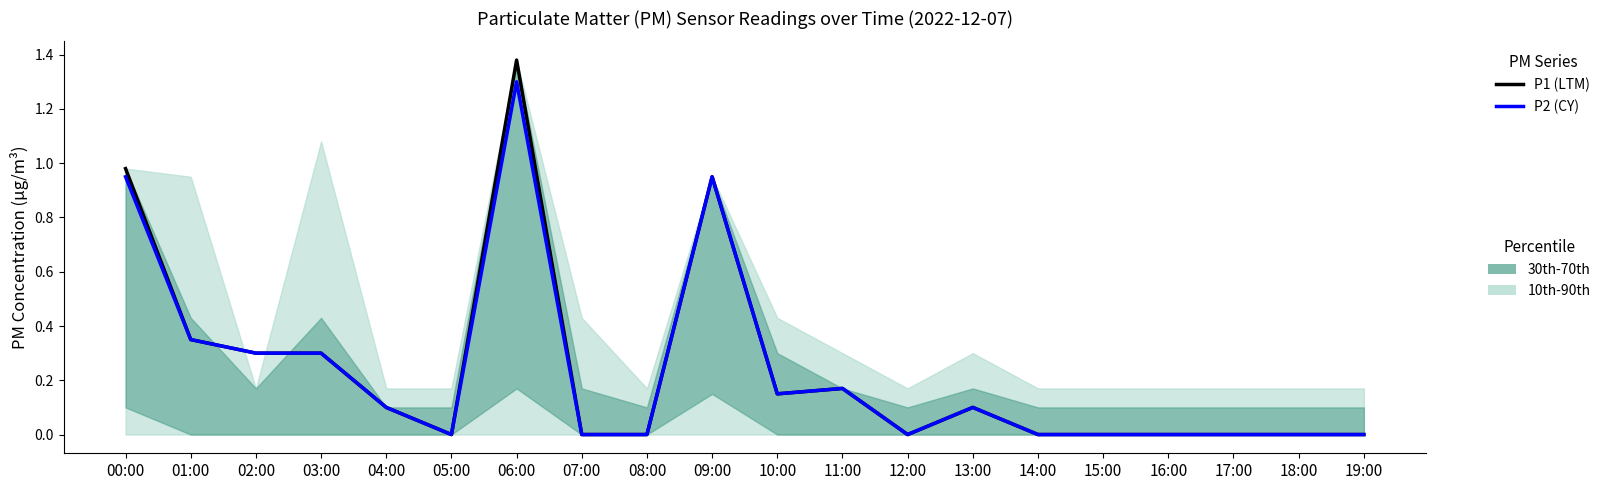

Reading right to left, extract all data points from this chart.

P1 (LTM): 19:00=0.0	18:00=0.0	17:00=0.0	16:00=0.0	15:00=0.0	14:00=0.0	13:00=0.1	12:00=0.0	11:00=0.2	10:00=0.1	09:00=0.9	08:00=0.0	07:00=0.0	06:00=1.4	05:00=0.0	04:00=0.1	03:00=0.3	02:00=0.3	01:00=0.3	00:00=1.0
P2 (CY): 19:00=0.0	18:00=0.0	17:00=0.0	16:00=0.0	15:00=0.0	14:00=0.0	13:00=0.1	12:00=0.0	11:00=0.2	10:00=0.1	09:00=0.9	08:00=0.0	07:00=0.0	06:00=1.3	05:00=0.0	04:00=0.1	03:00=0.3	02:00=0.3	01:00=0.3	00:00=0.9